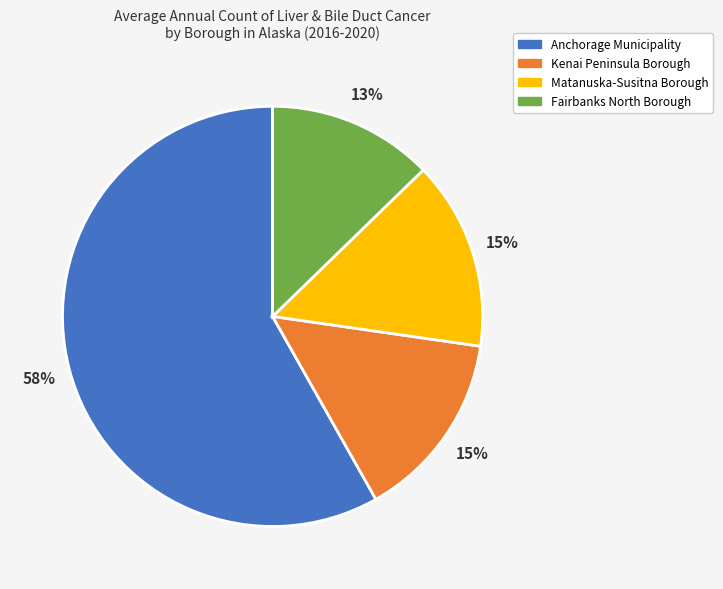

Is the sum of Fairbanks North Borough and Kenai Peninsula Borough greater than half?

No